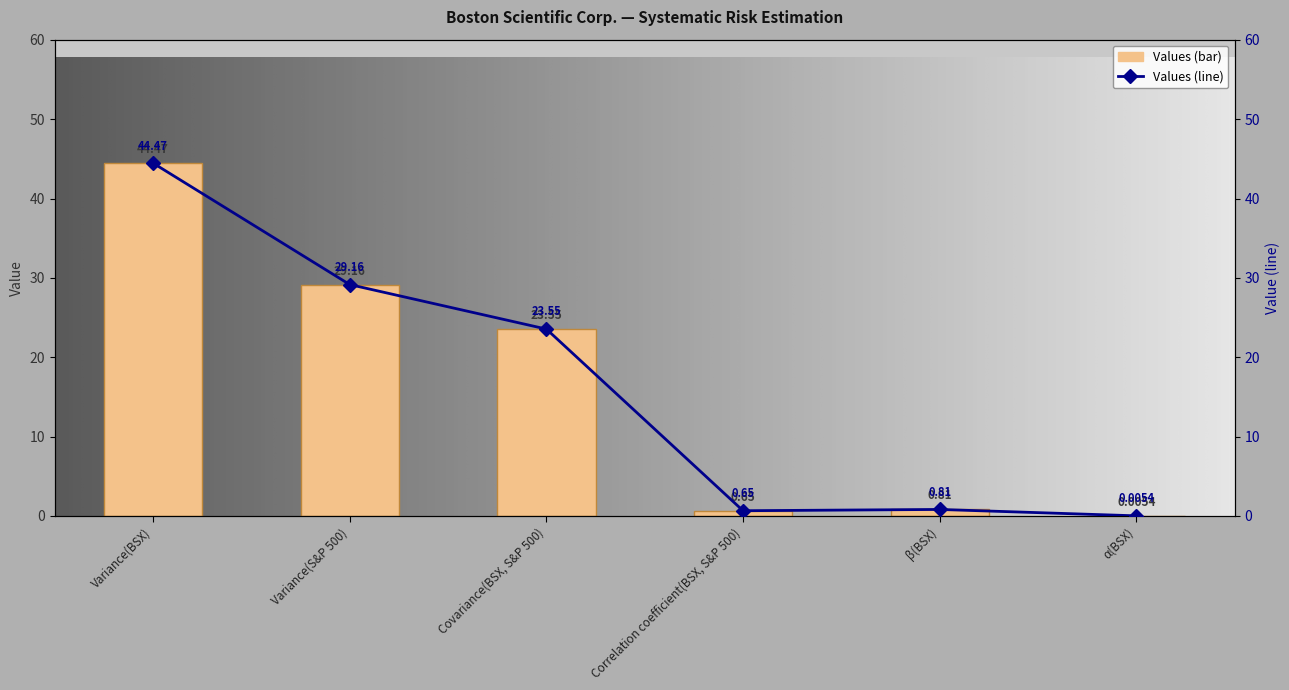

What is the label of the 2nd bar from the left?

Variance(S&P 500)